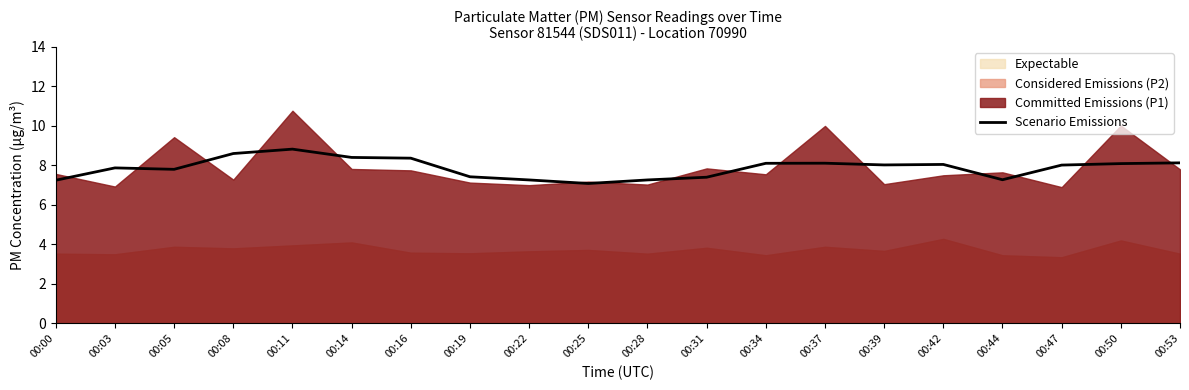

Which has a higher value, 00:42 or 00:53?

00:53